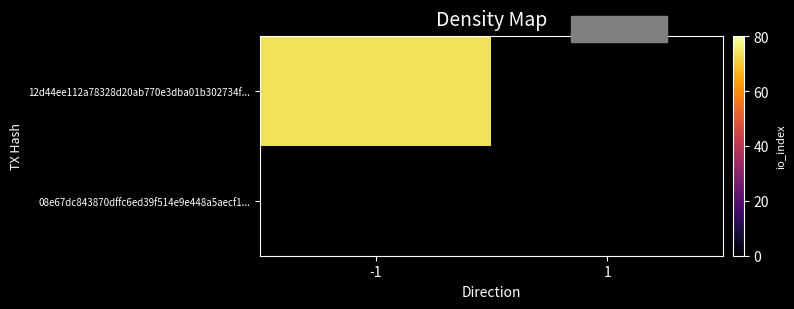

Reading left to right, extract all data points from this chart.

12d44ee112a78328d20ab770e3dba01b302734f...: -1=74	1=0
08e67dc843870dffc6ed39f514e9e448a5aecf1...: -1=0	1=0